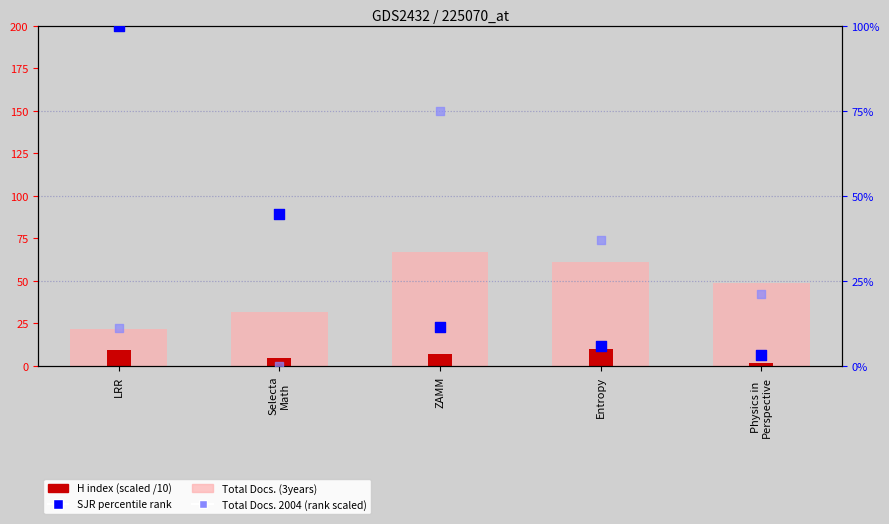

Which series has the largest total across all categories?

Total Docs. (3years)